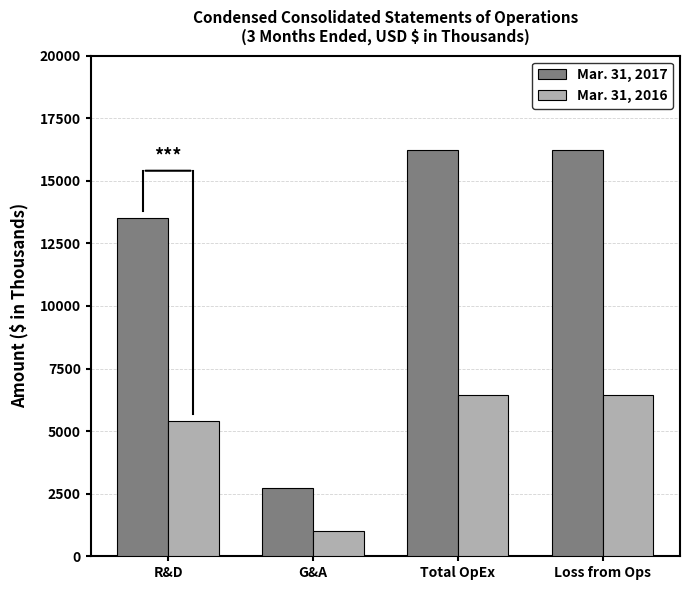

Does the chart contain any negative values?

No